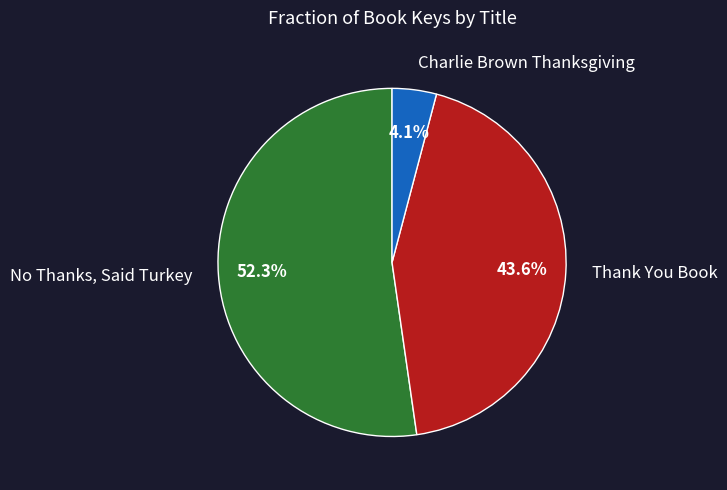

Is there a majority slice in this chart?

Yes